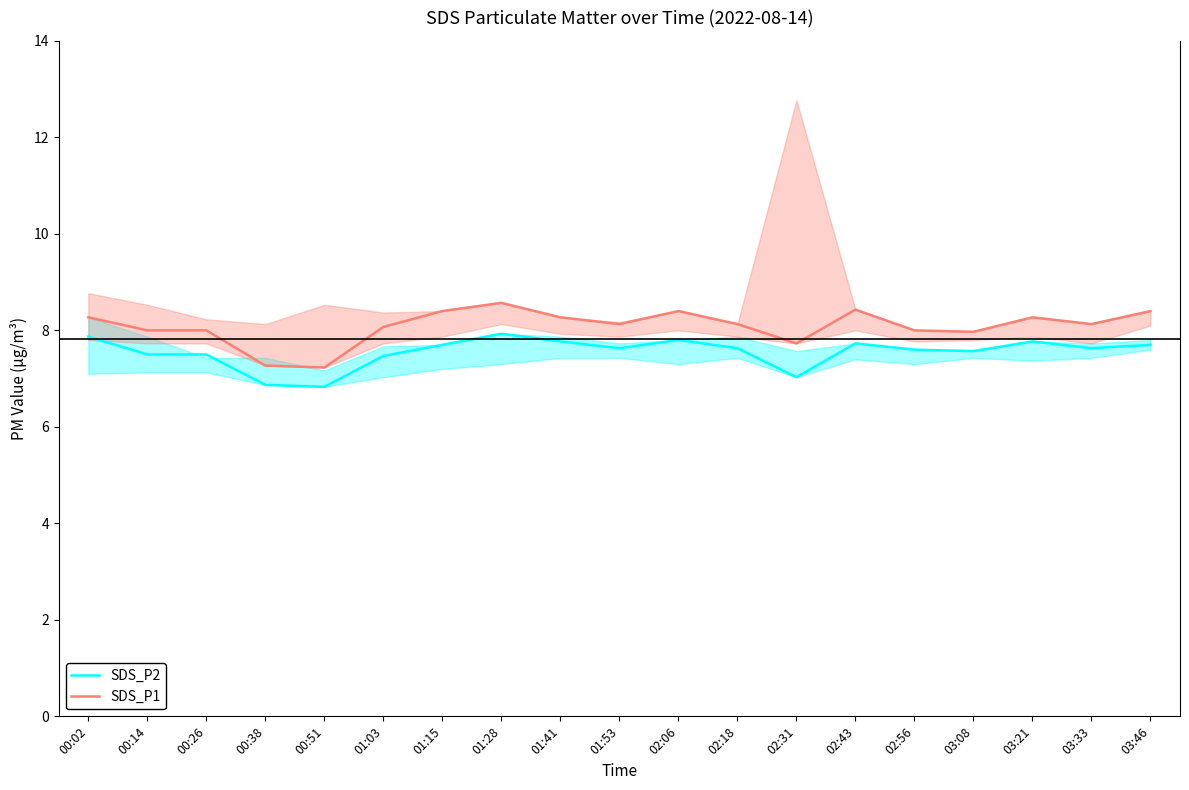

True or false: SDS_P1 and SDS_P2 cross at least once.

False